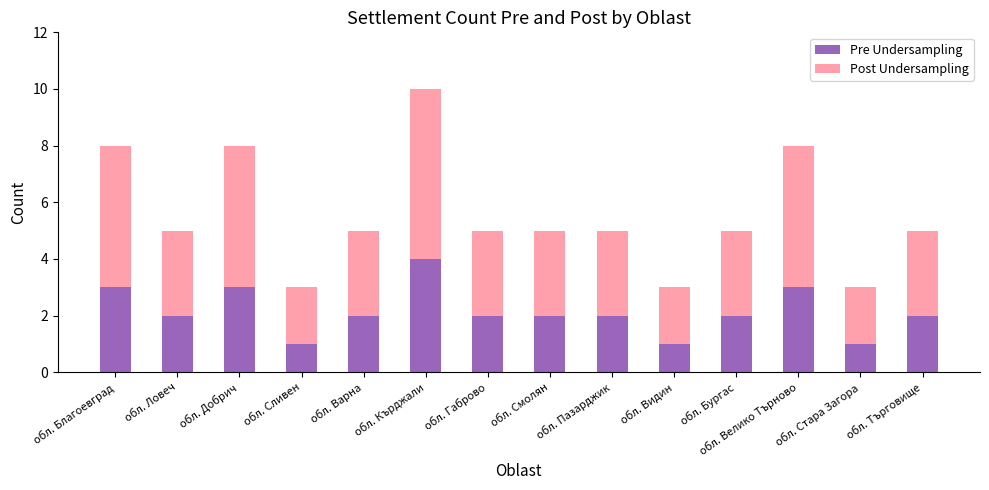

What is the total value across all series at обл. Габрово?

5